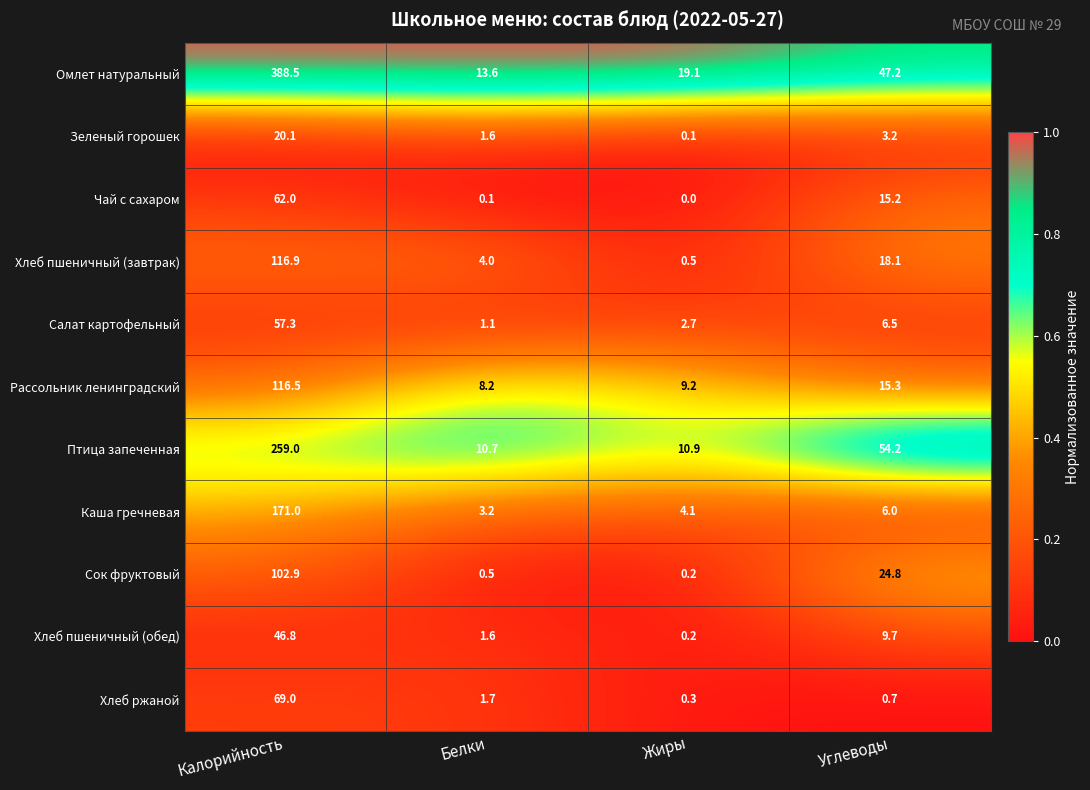

What is the difference between the Хлеб пшеничный (завтрак) values at Калорийность and Белки?

112.9